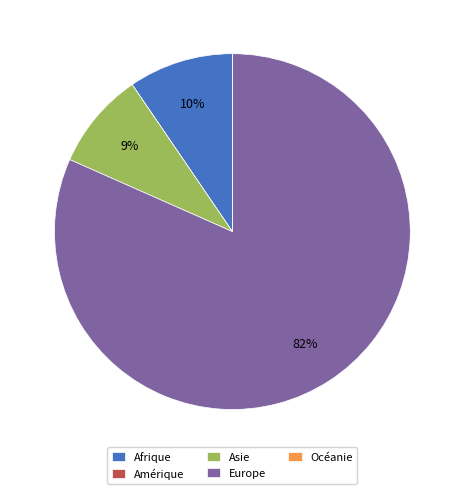

Which slice is the largest?

Europe